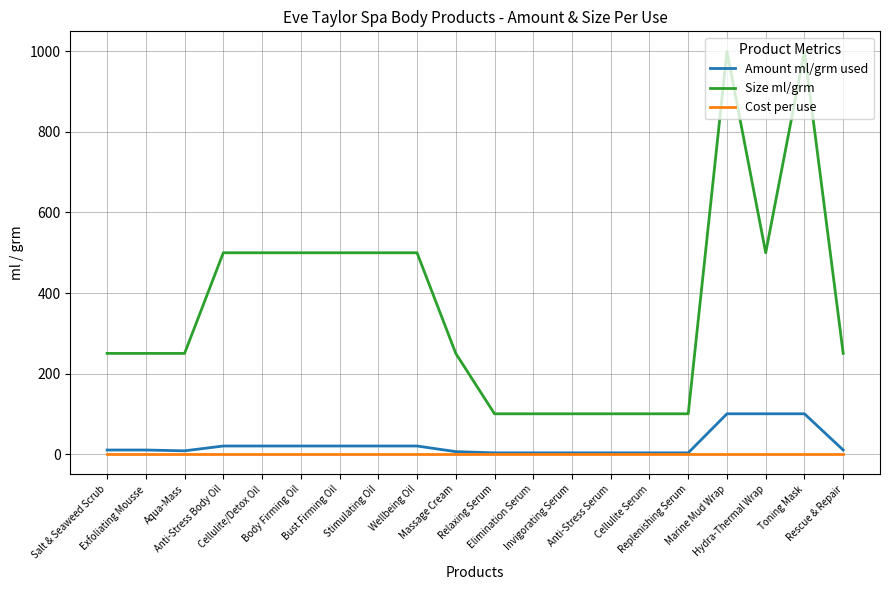

True or false: Size ml/grm and Amount ml/grm used intersect in this chart.

False